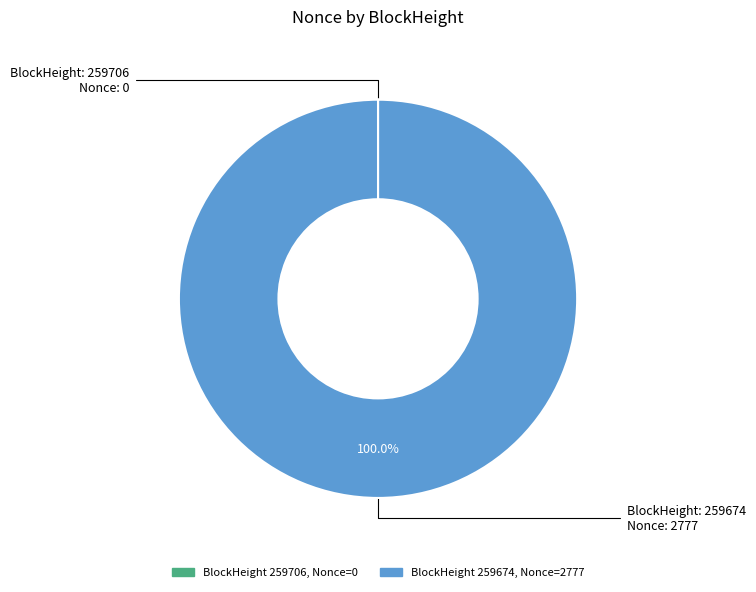

Is there any slice that represents more than half of the pie?

Yes